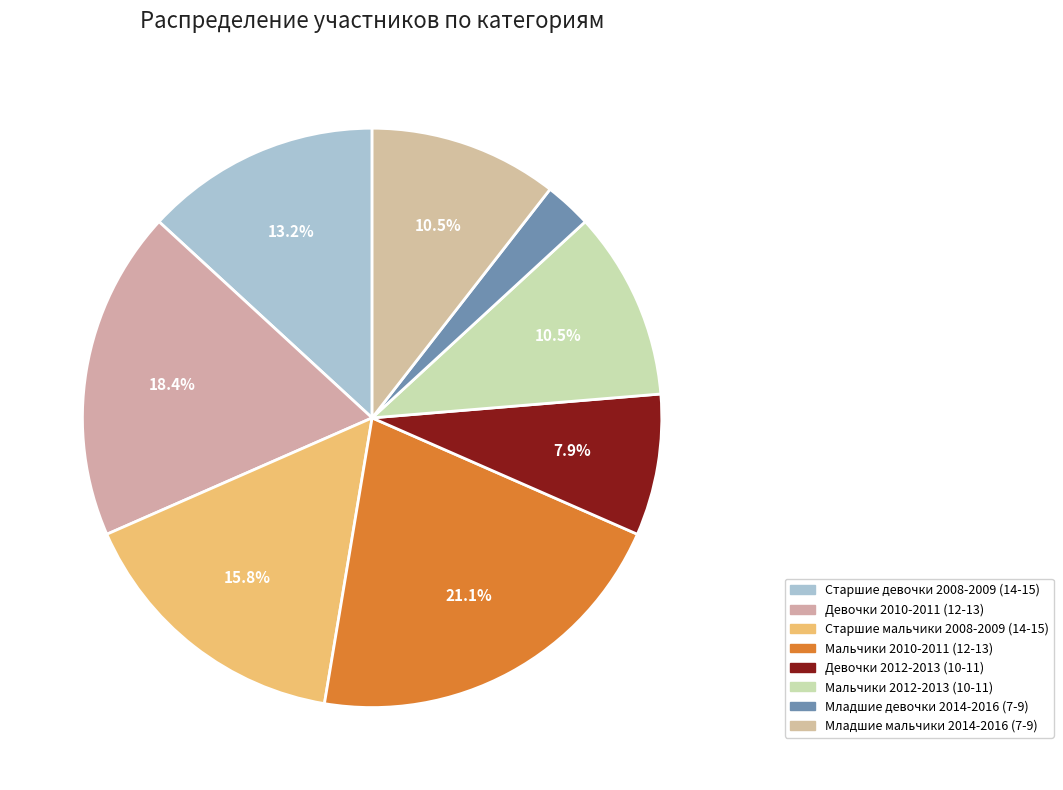

How much of the chart is everything except Младшие девочки 2014-2016 (7-9)?

97.4%